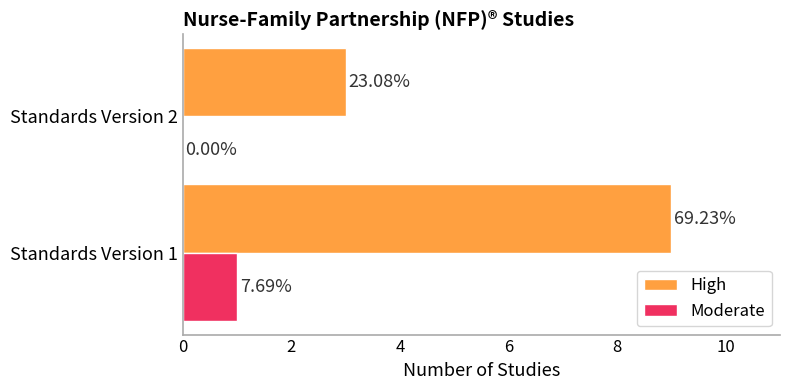

Which category has the lowest value in the Moderate series?

Standards Version 2